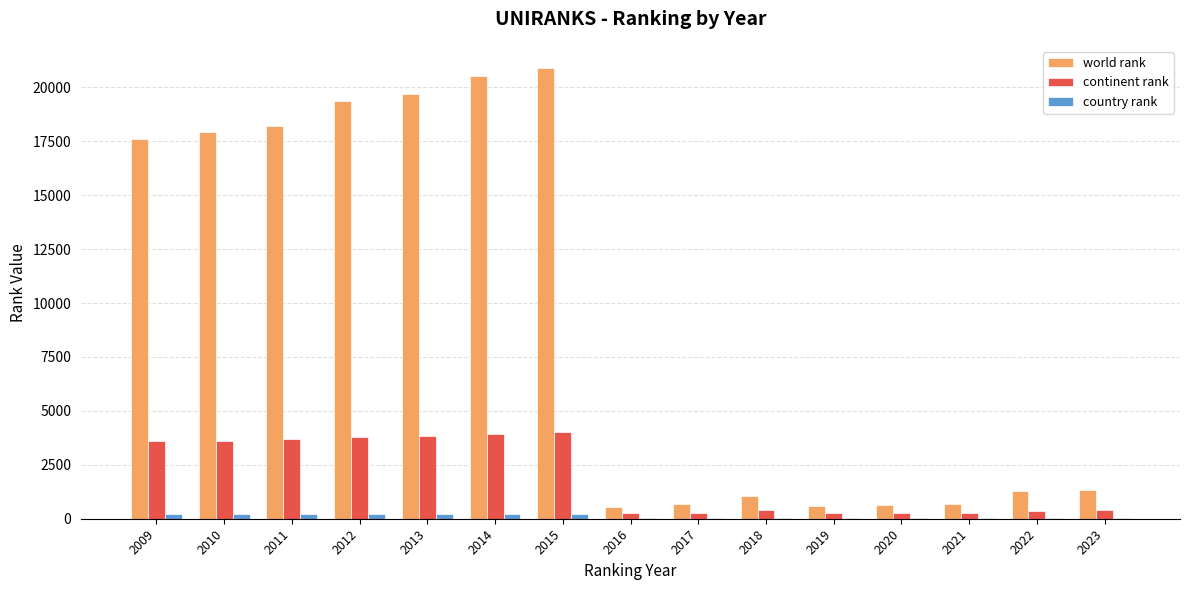

True or false: continent rank has a value of 391 at 2023.

True